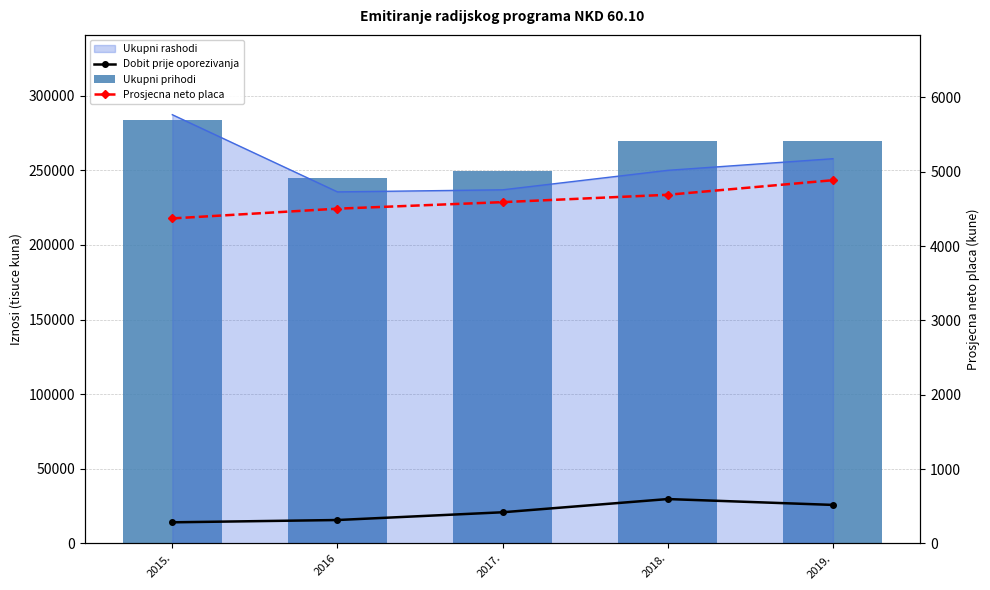

Which series changed the most between 2015. and 2019.?

Ukupni prihodi